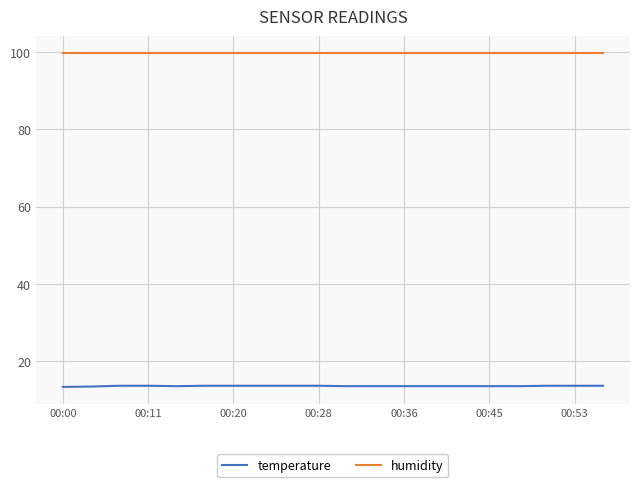

True or false: temperature and humidity cross at least once.

False